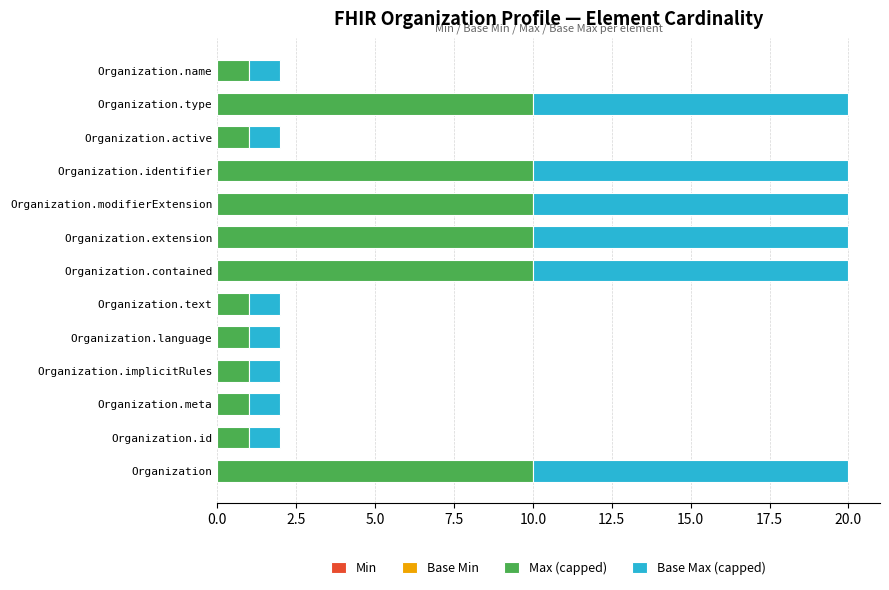

The value of Max (capped) at Organization.name is 2. True or false?

False